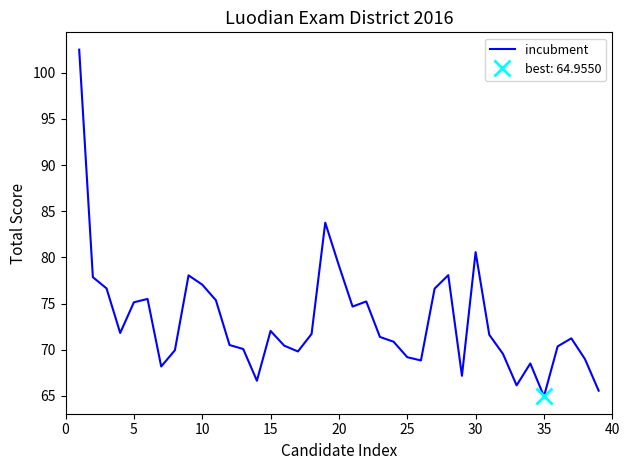

True or false: the data has more than 1 interior local peaks.

True